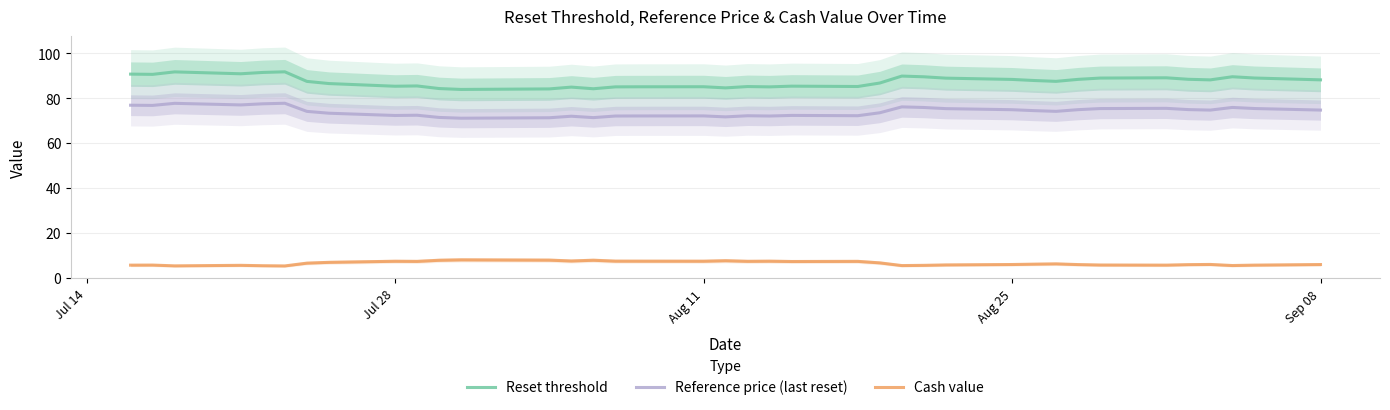

True or false: Reset threshold and Reference price (last reset) intersect in this chart.

False